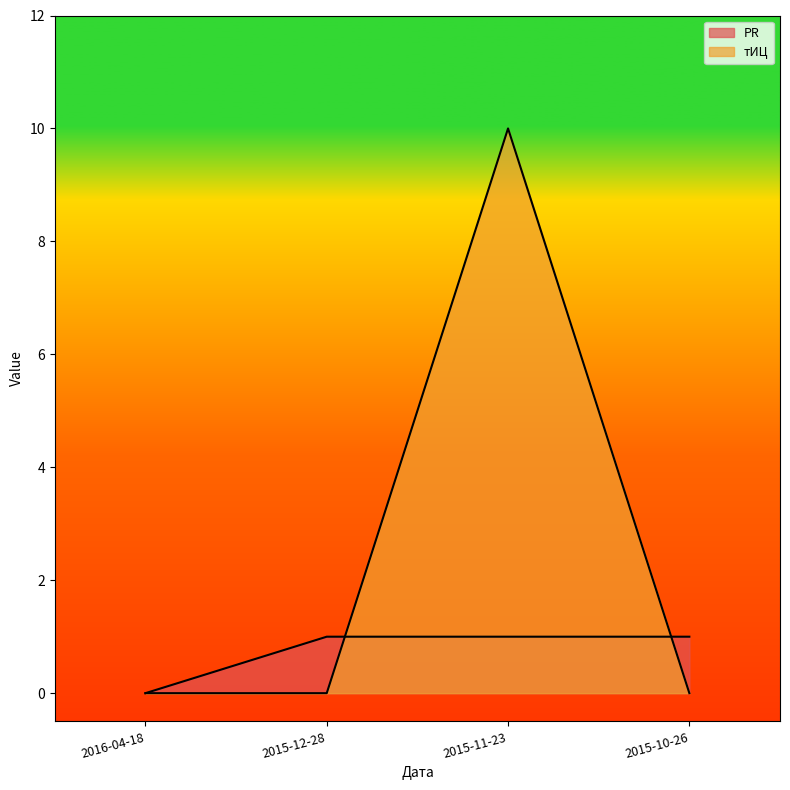

True or false: тИЦ has a value of 7 at 2016-04-18.

False